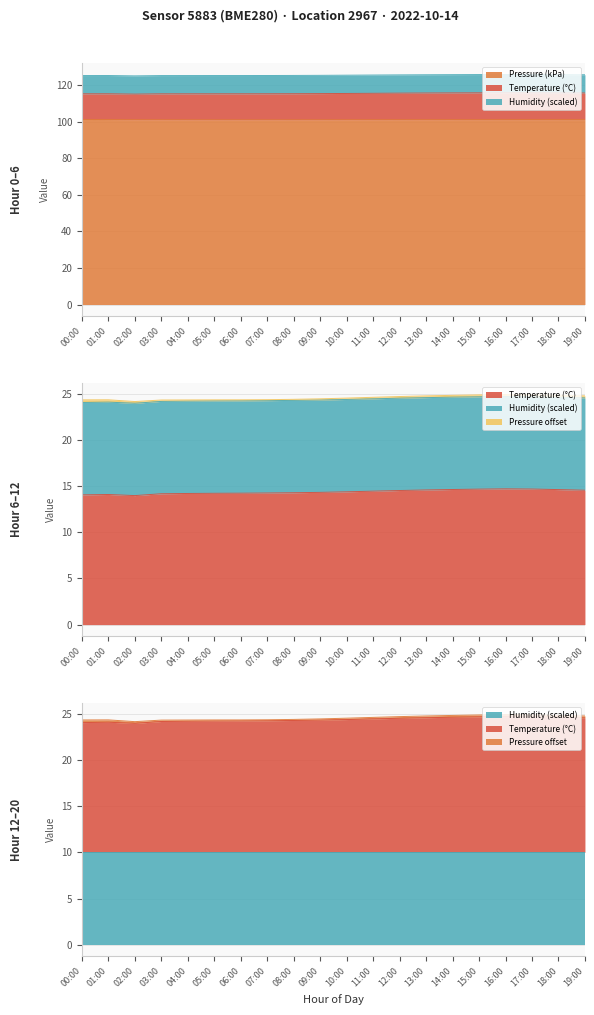

What is the label of the 20th point from the left?

19:00